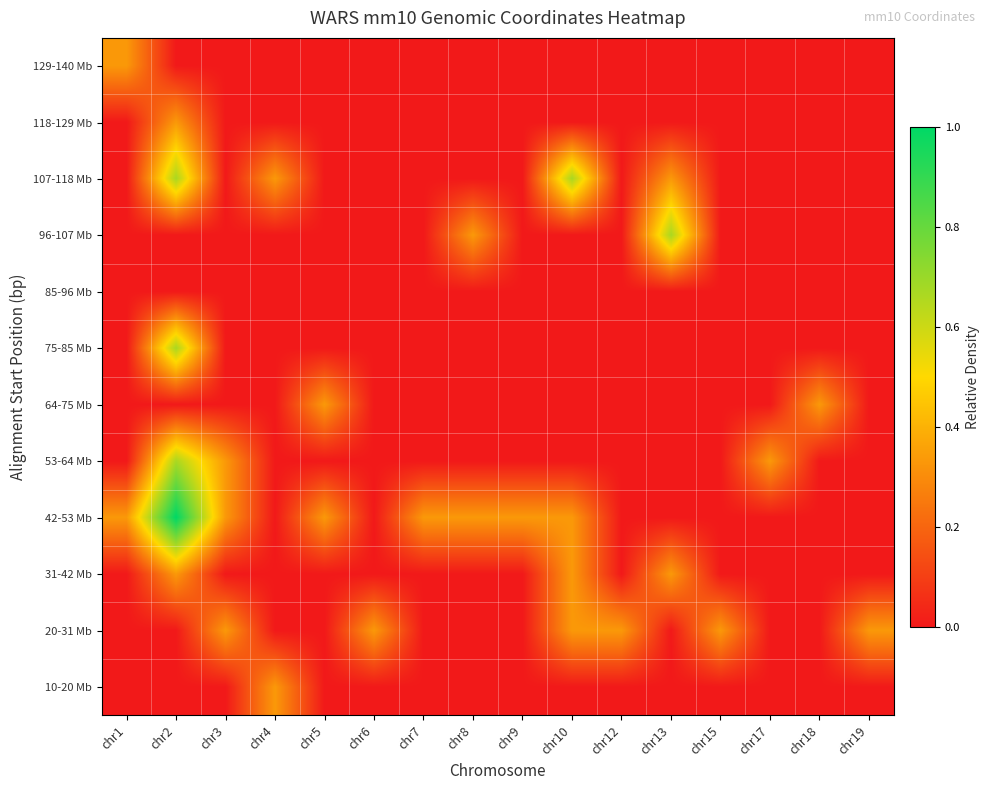

What is the greatest value displayed?

1.0